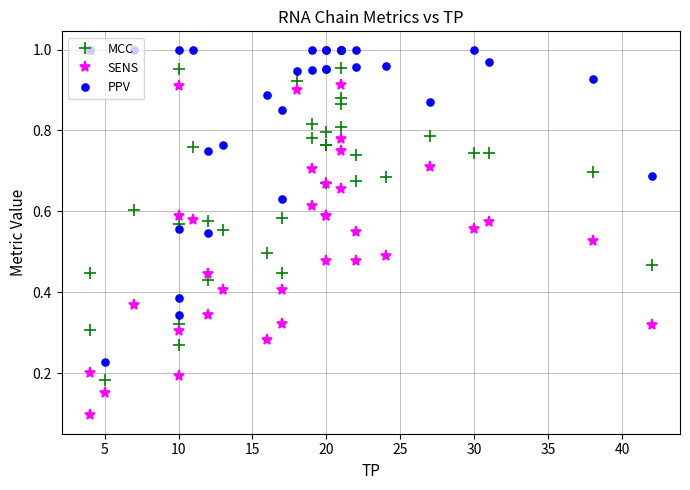

What are all the series names shown in the legend?

MCC, SENS, PPV